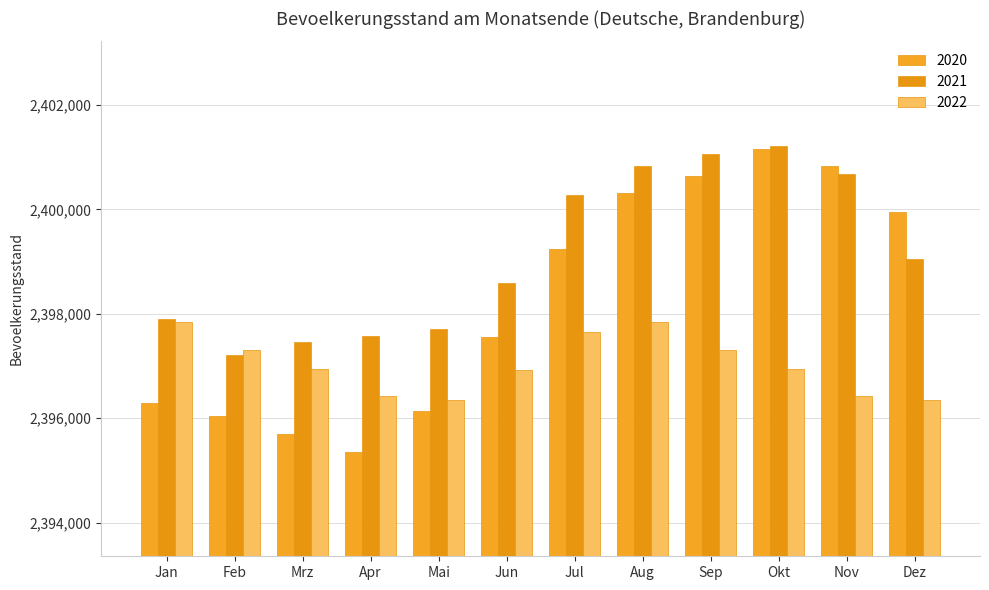

What is the difference between the highest and lowest values at Jan?

1612